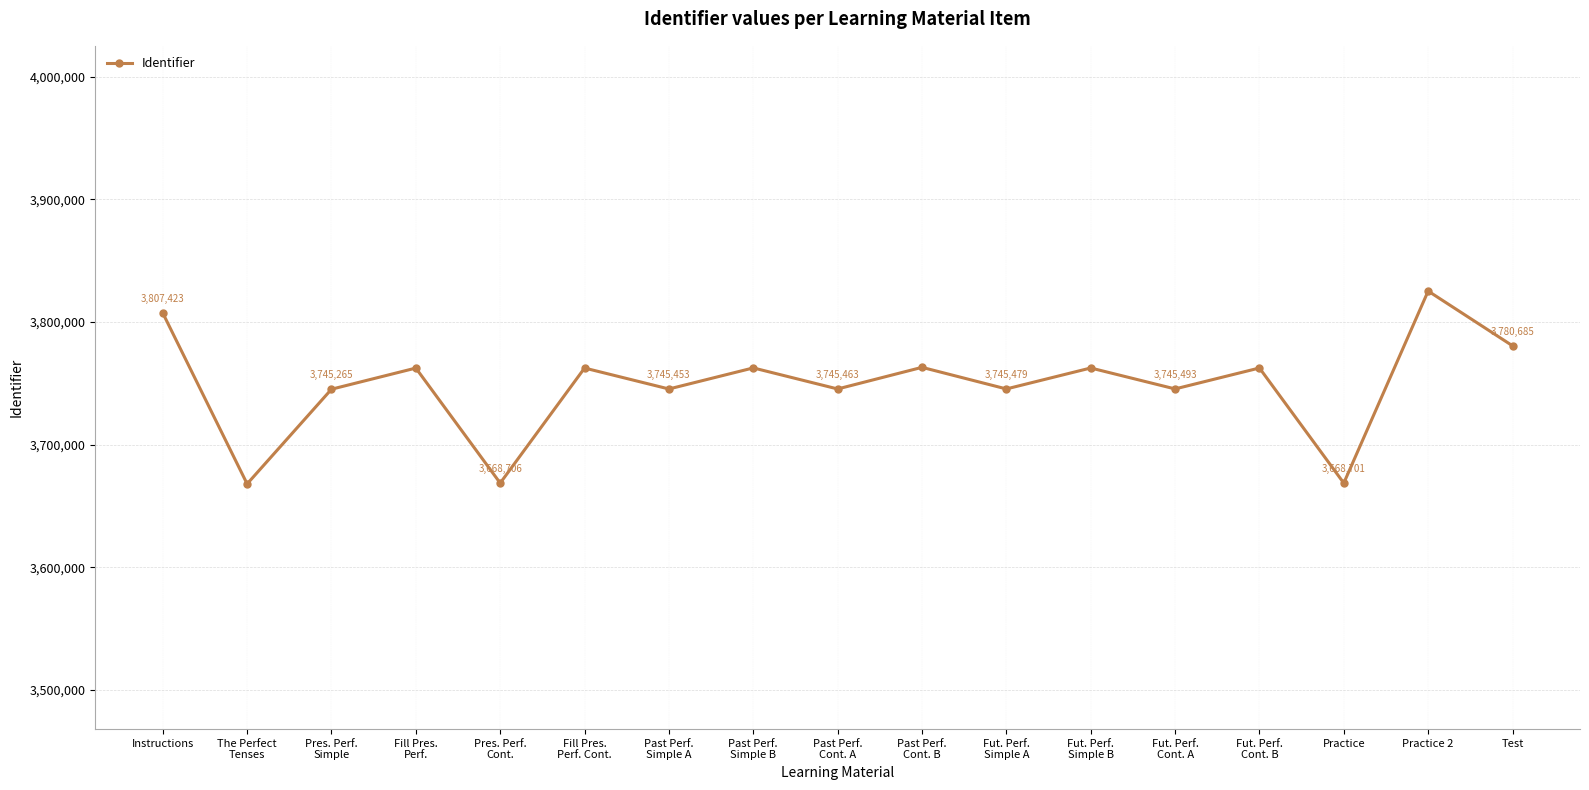

How many interior local valleys (lower than both neighbors) does the data have?

7